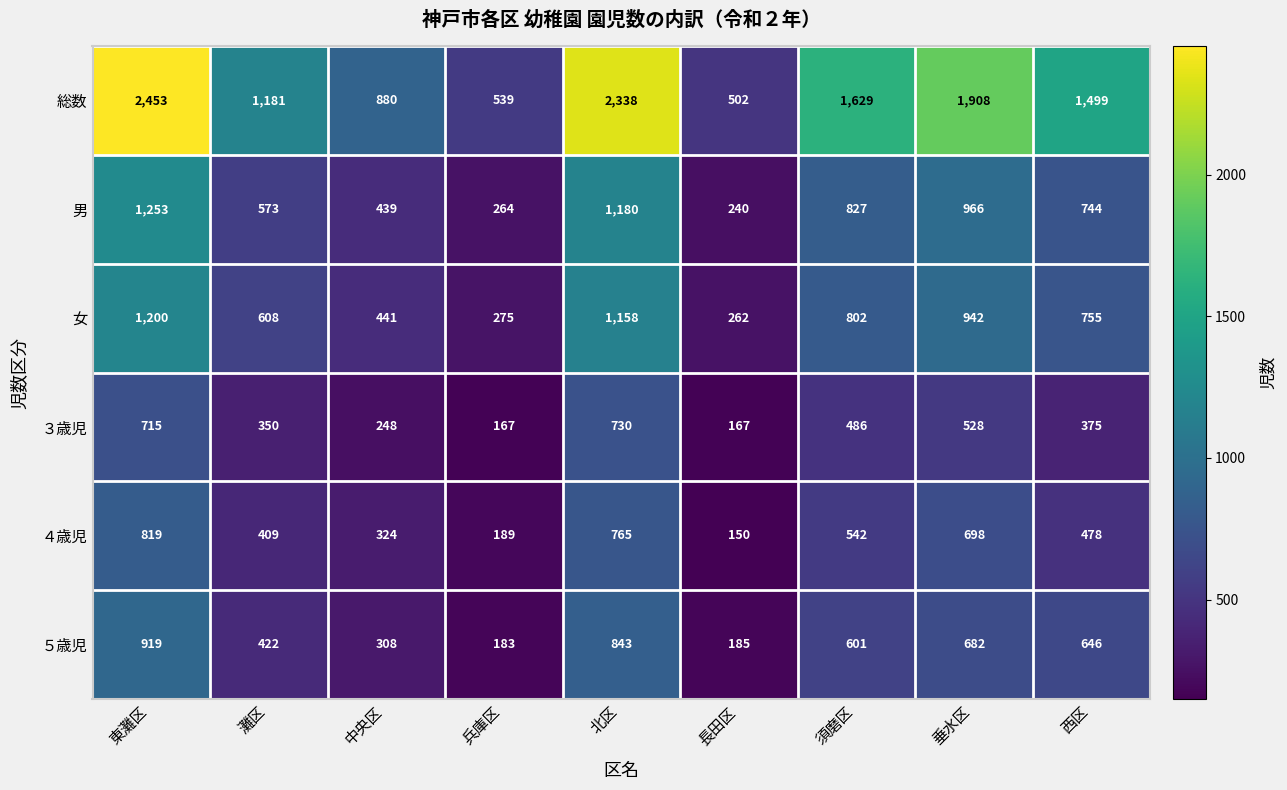

At how many categories does at least one series exceed 1246?

5